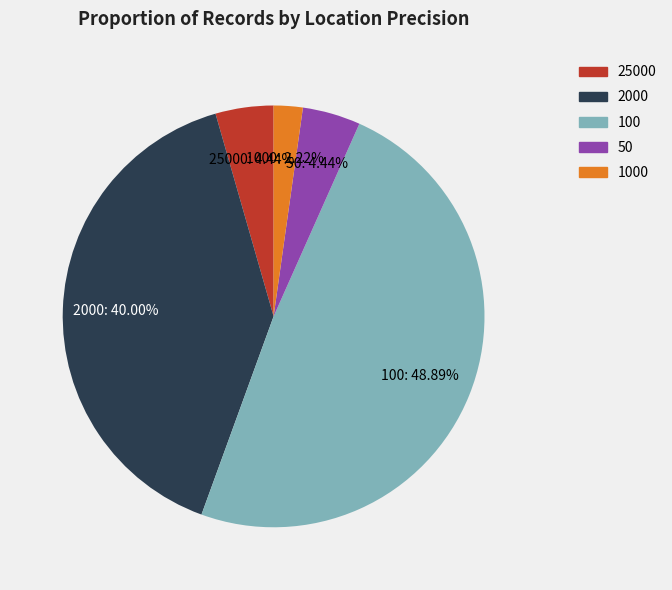

Is there a majority slice in this chart?

No